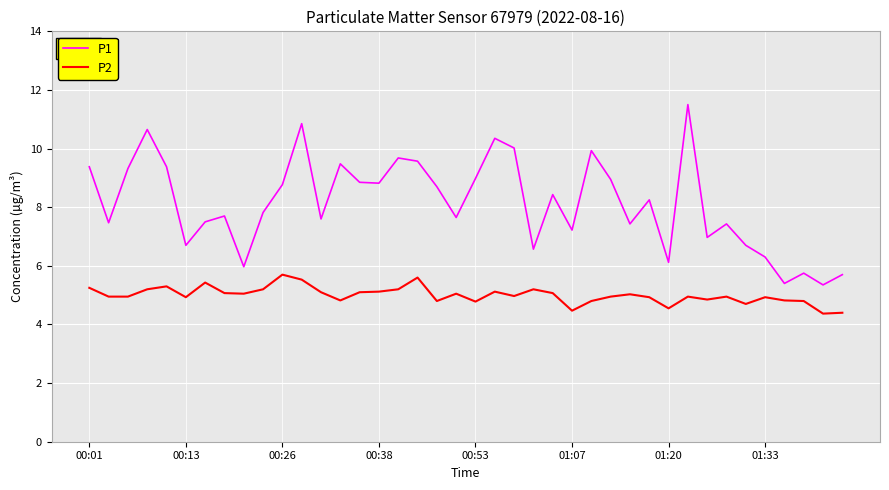

Which series has the largest total across all categories?

P1